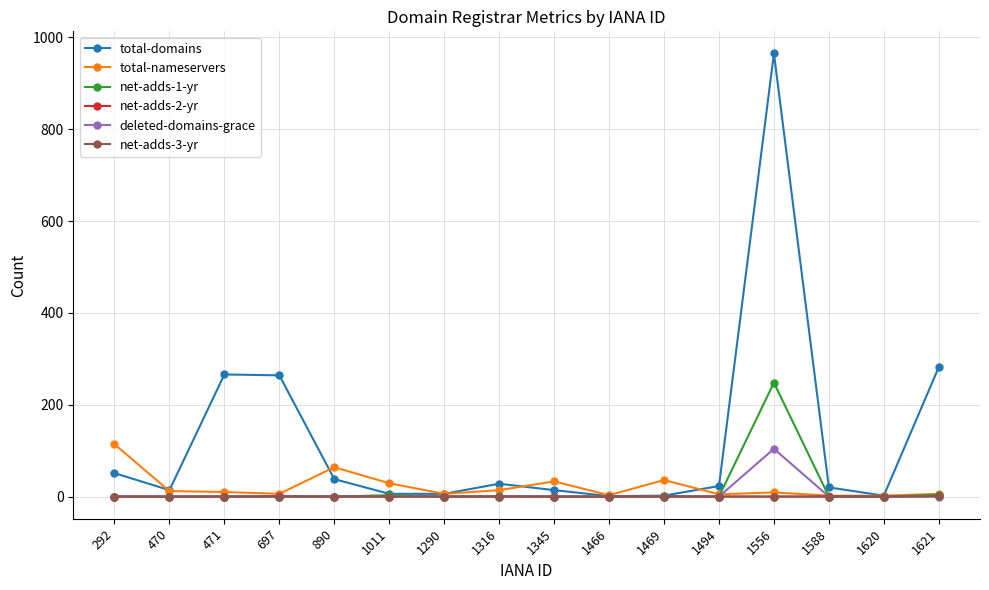

The value of total-domains at 1621 is 282. True or false?

True